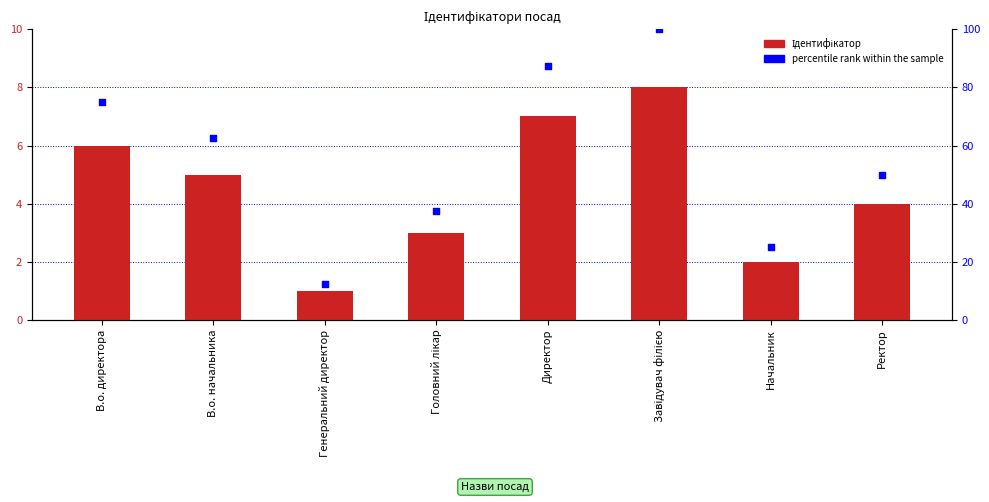

Which series has the widest spread of Y values?

percentile rank within the sample